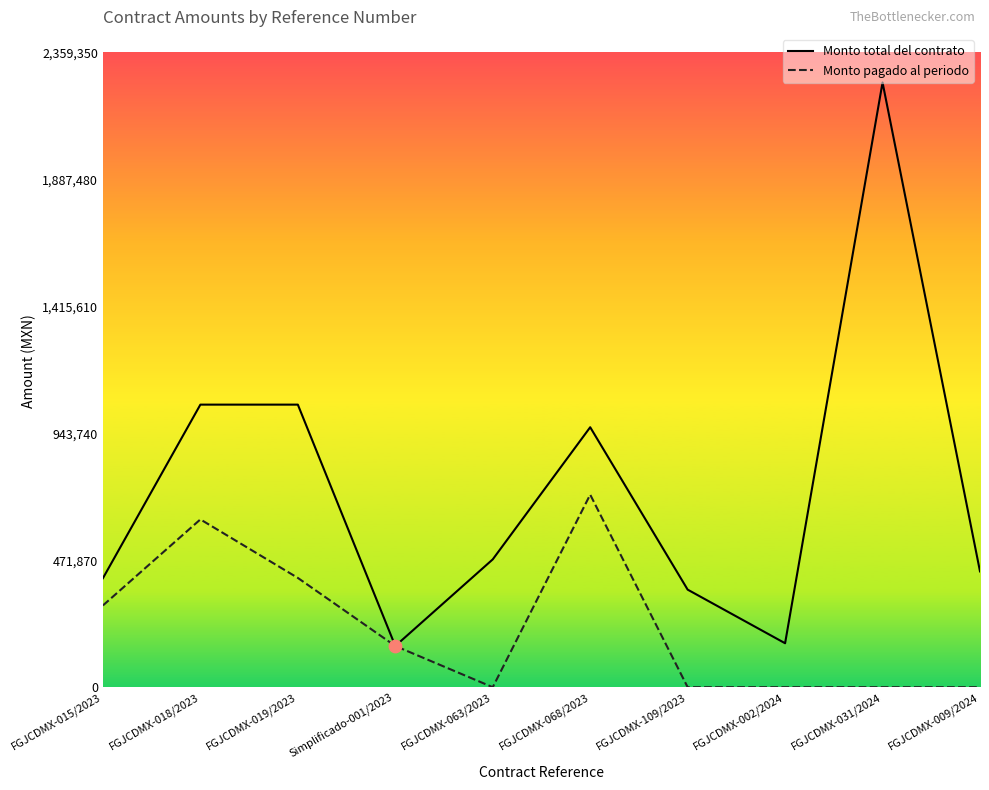

What are all the series names shown in the legend?

Monto total del contrato, Monto pagado al periodo